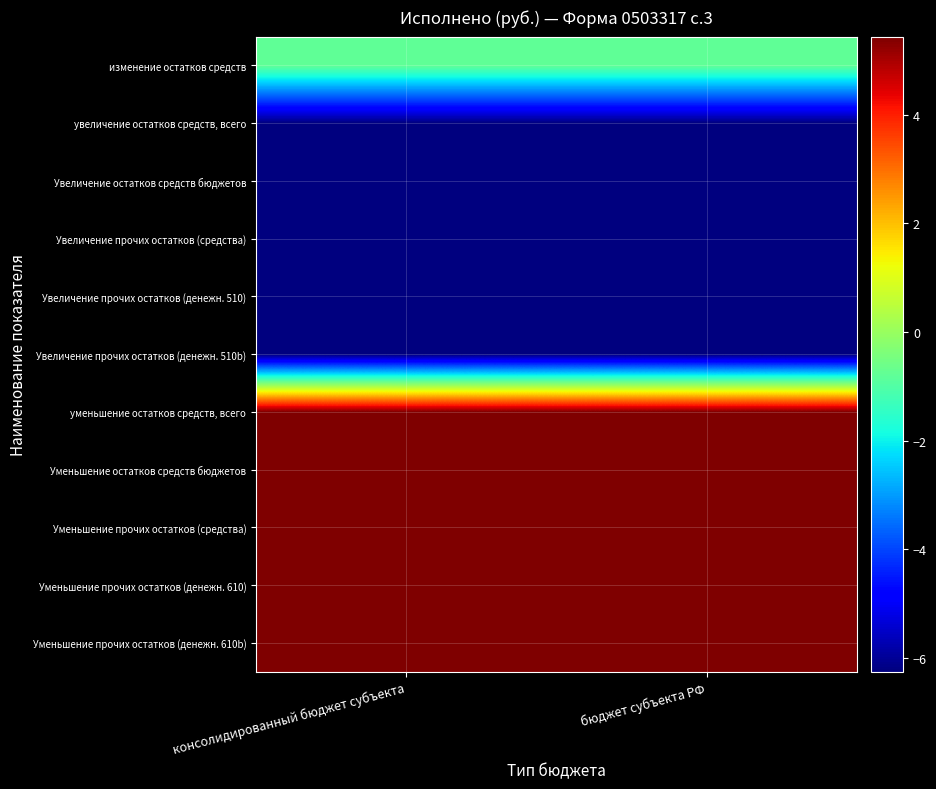

At which category is the sum across all series the highest?

консолидированный бюджет субъекта